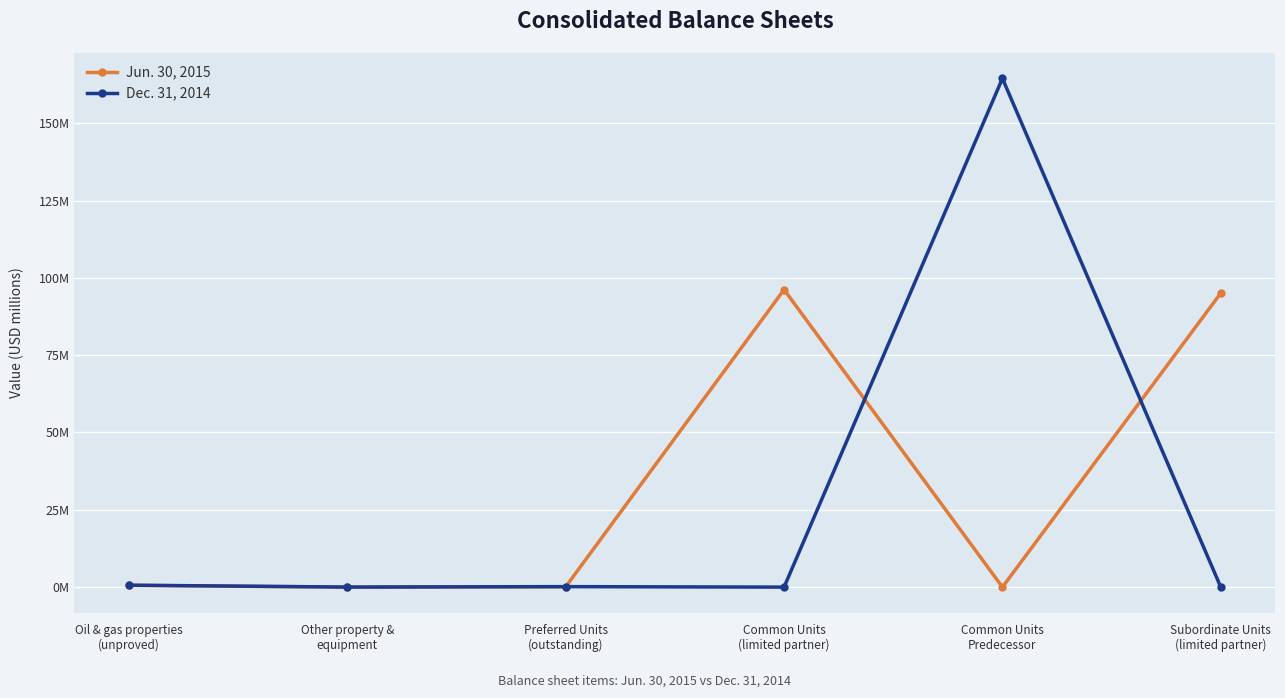

Reading left to right, list all the values displayed in this chart.

Jun. 30, 2015: 0.6	0.0	0.1	96.2	0.0	95.1
Dec. 31, 2014: 0.6	0.0	0.2	0.0	164.5	0.0